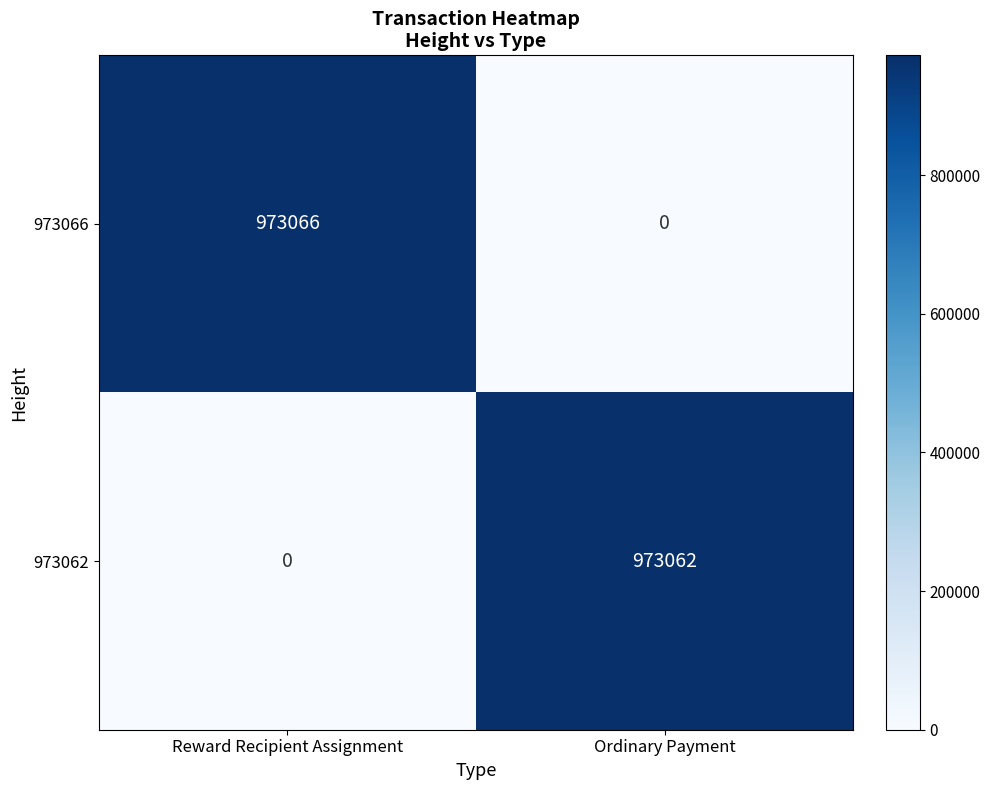

Reading left to right, list all the values displayed in this chart.

973066: Reward Recipient Assignment=973066	Ordinary Payment=0
973062: Reward Recipient Assignment=0	Ordinary Payment=973062